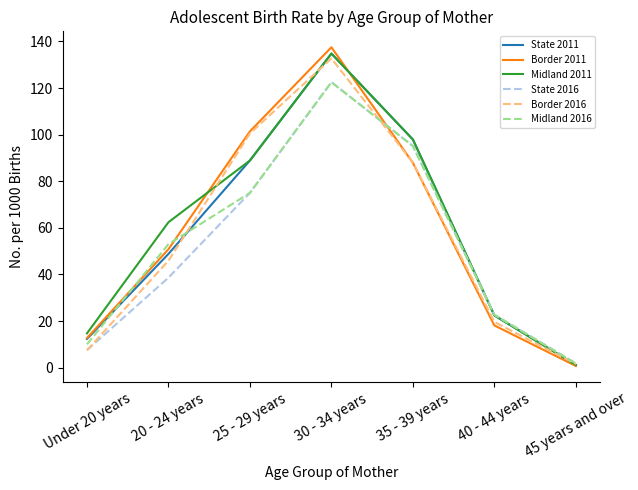

What is the average value of the Midland 2016 series?

54.3